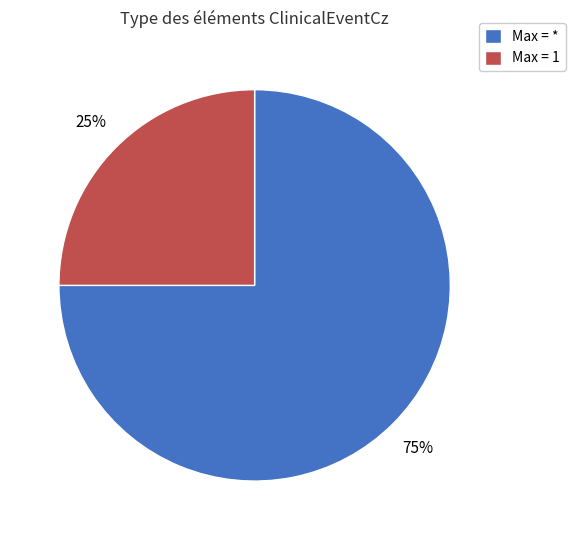

Count the number of slices in the pie.

2